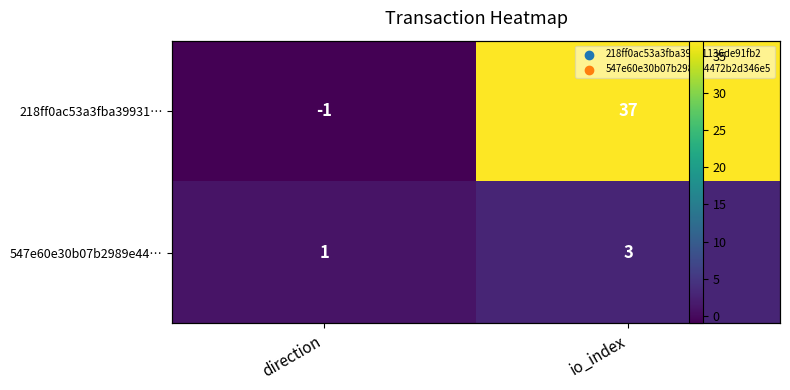

Rank the series by their maximum value, from highest to lowest.

218ff0ac53a3fba39931…, 547e60e30b07b2989e44…